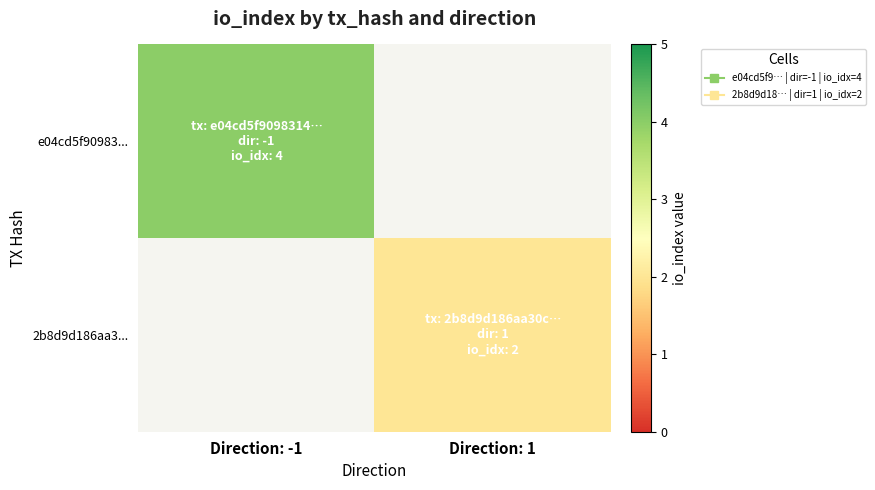

At how many categories does at least one series exceed 2?

1